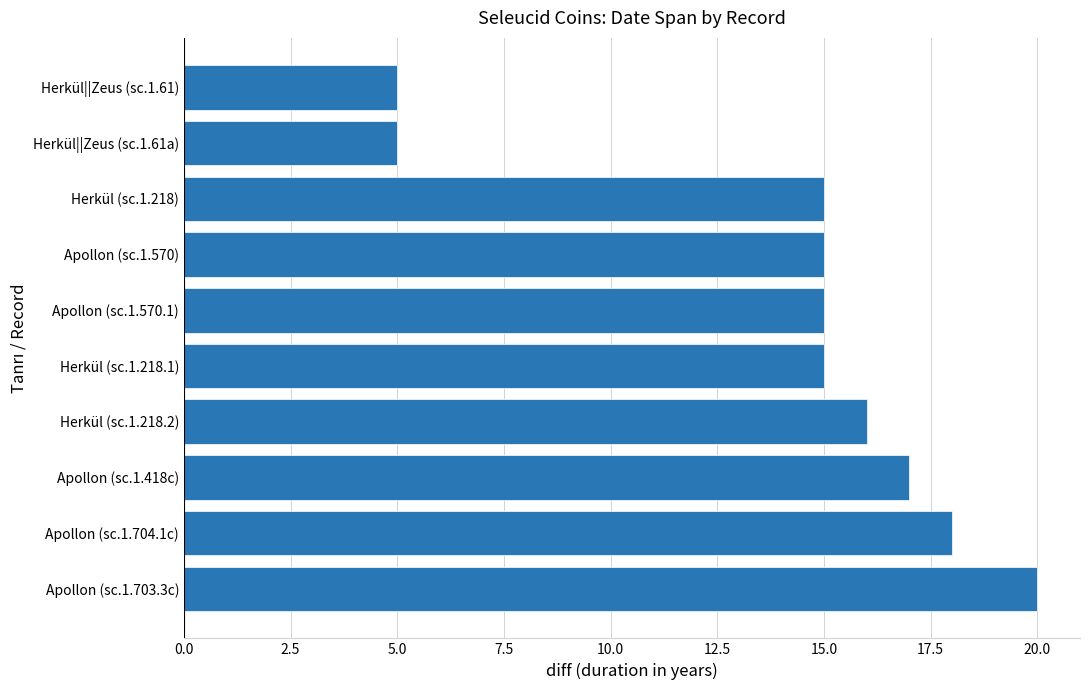

Reading bottom to top, transcribe all the data shown in this chart.

20	18	17	16	15	15	15	15	5	5